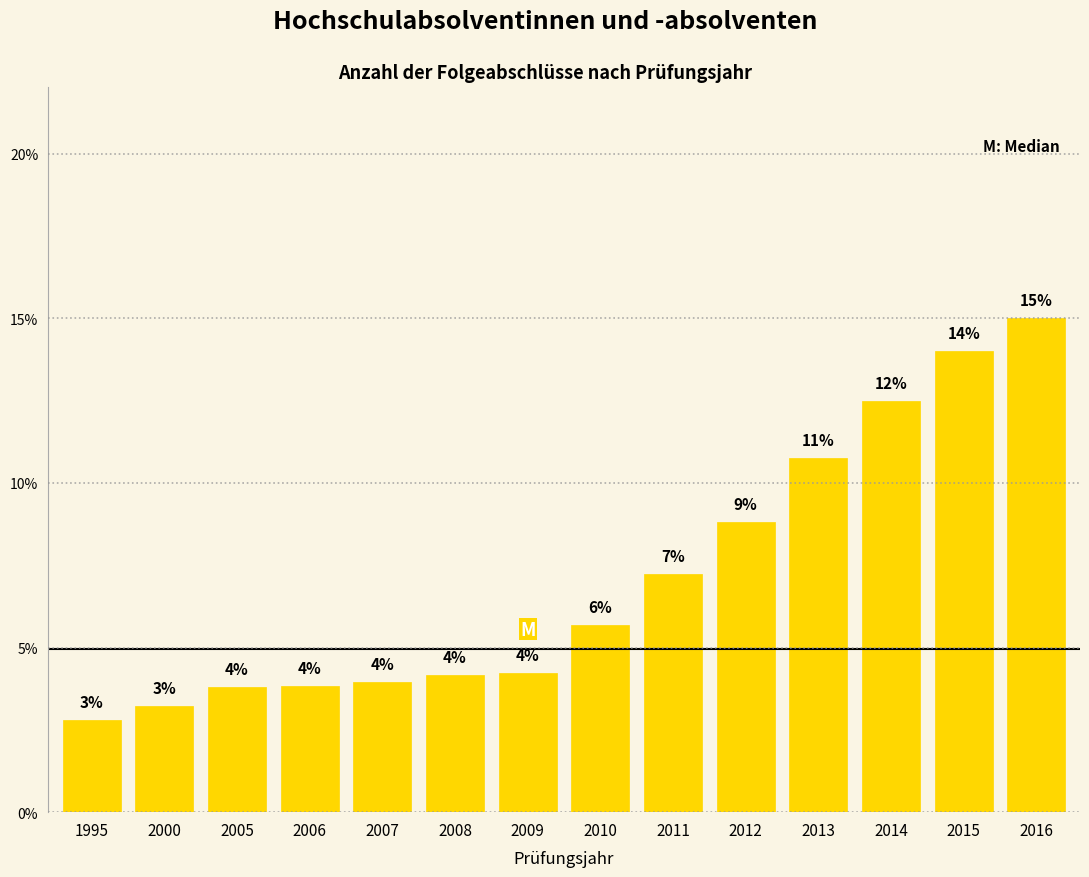

Which category has the highest value across all series?

2016